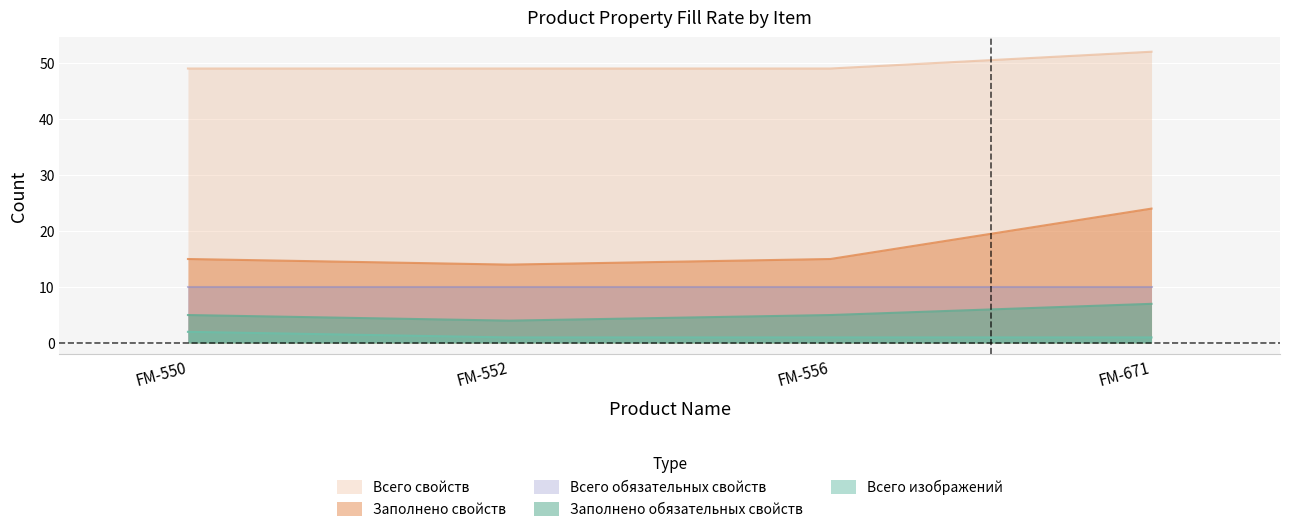

In Заполнено свойств, how many points are lower than both neighbors (excluding endpoints)?

1